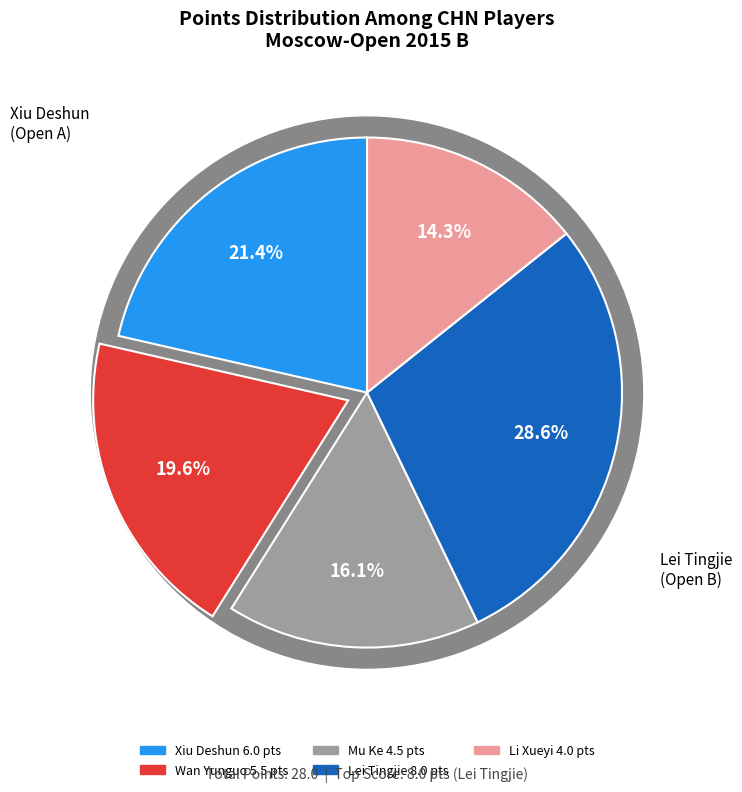

Is CHN (Open B - Lei Tingjie) the majority of the pie?

No